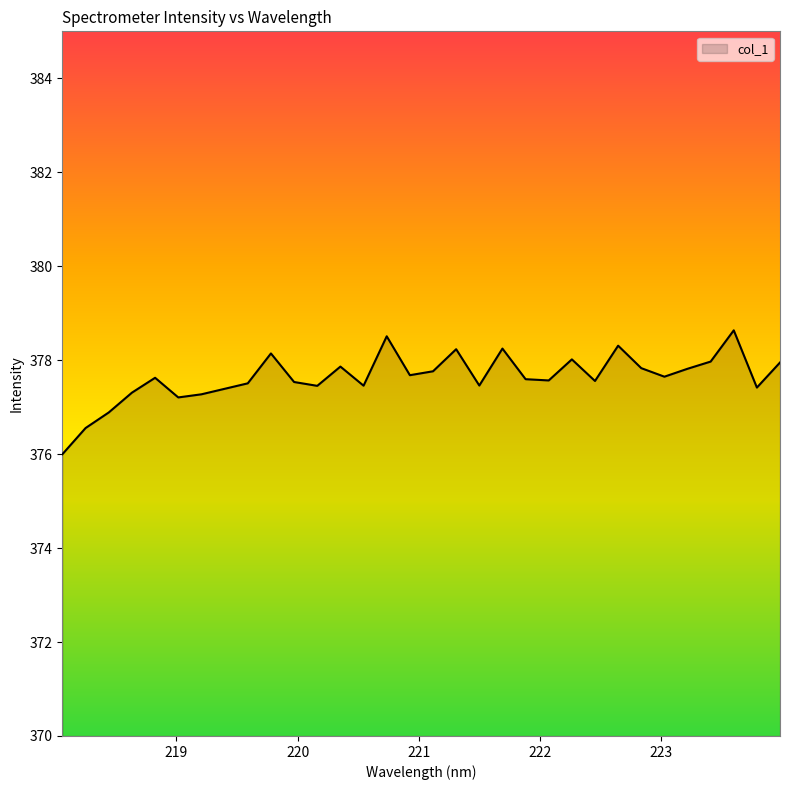

What is the maximum value shown in the chart?

378.6